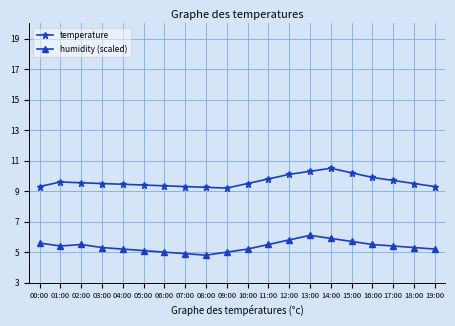

What is the maximum value shown in the chart?

10.5